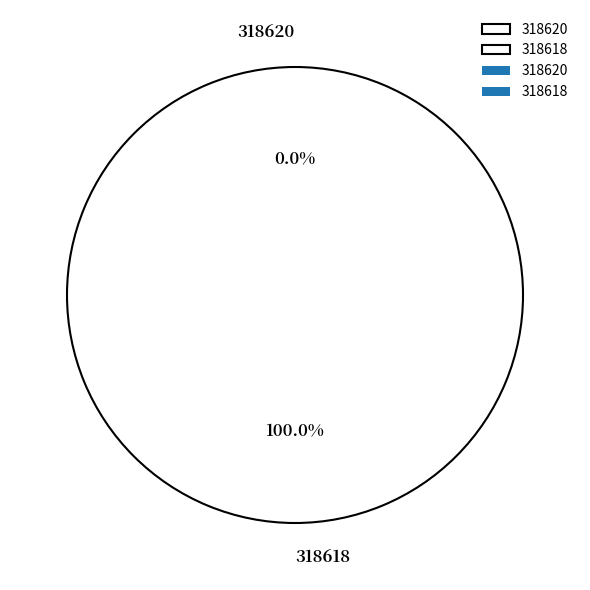

Is there any slice that represents more than half of the pie?

Yes